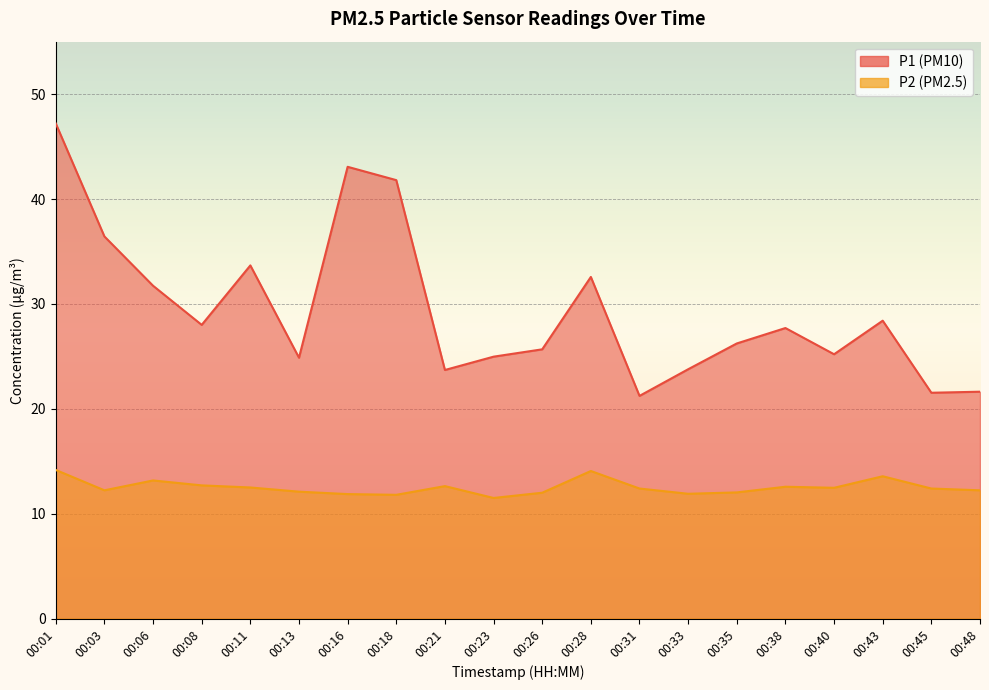

What is the difference between the maximum and minimum values in the P2 series?

2.7